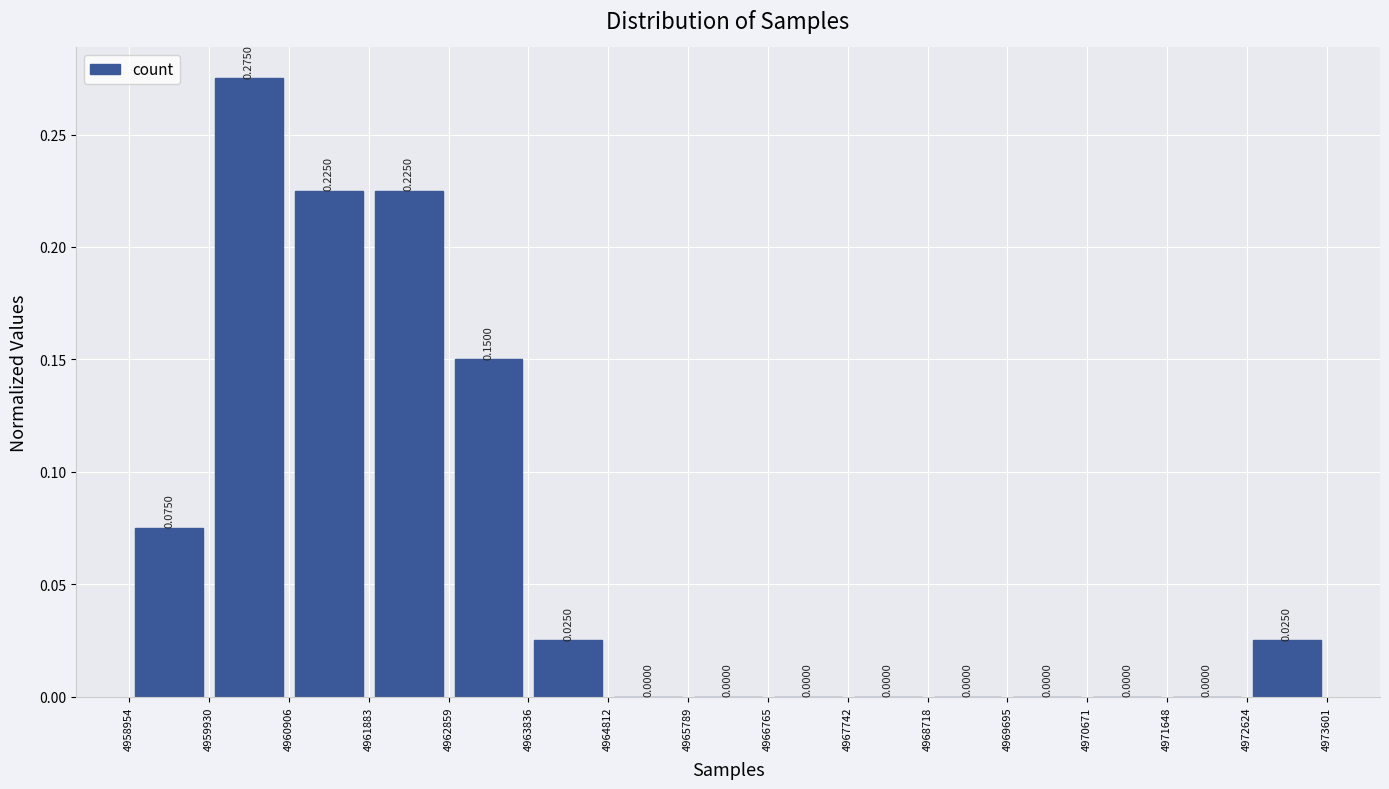

Reading left to right, transcribe this chart: for each bar, give the range it covers on the x-axis and its height.

4958954 to 4959930: 0.0750
4959930 to 4960906: 0.2750
4960906 to 4961883: 0.2250
4961883 to 4962859: 0.2250
4962859 to 4963836: 0.1500
4963836 to 4964812: 0.0250
4964812 to 4965789: 0.0000
4965789 to 4966765: 0.0000
4966765 to 4967742: 0.0000
4967742 to 4968718: 0.0000
4968718 to 4969695: 0.0000
4969695 to 4970671: 0.0000
4970671 to 4971648: 0.0000
4971648 to 4972624: 0.0000
4972624 to 4973601: 0.0250